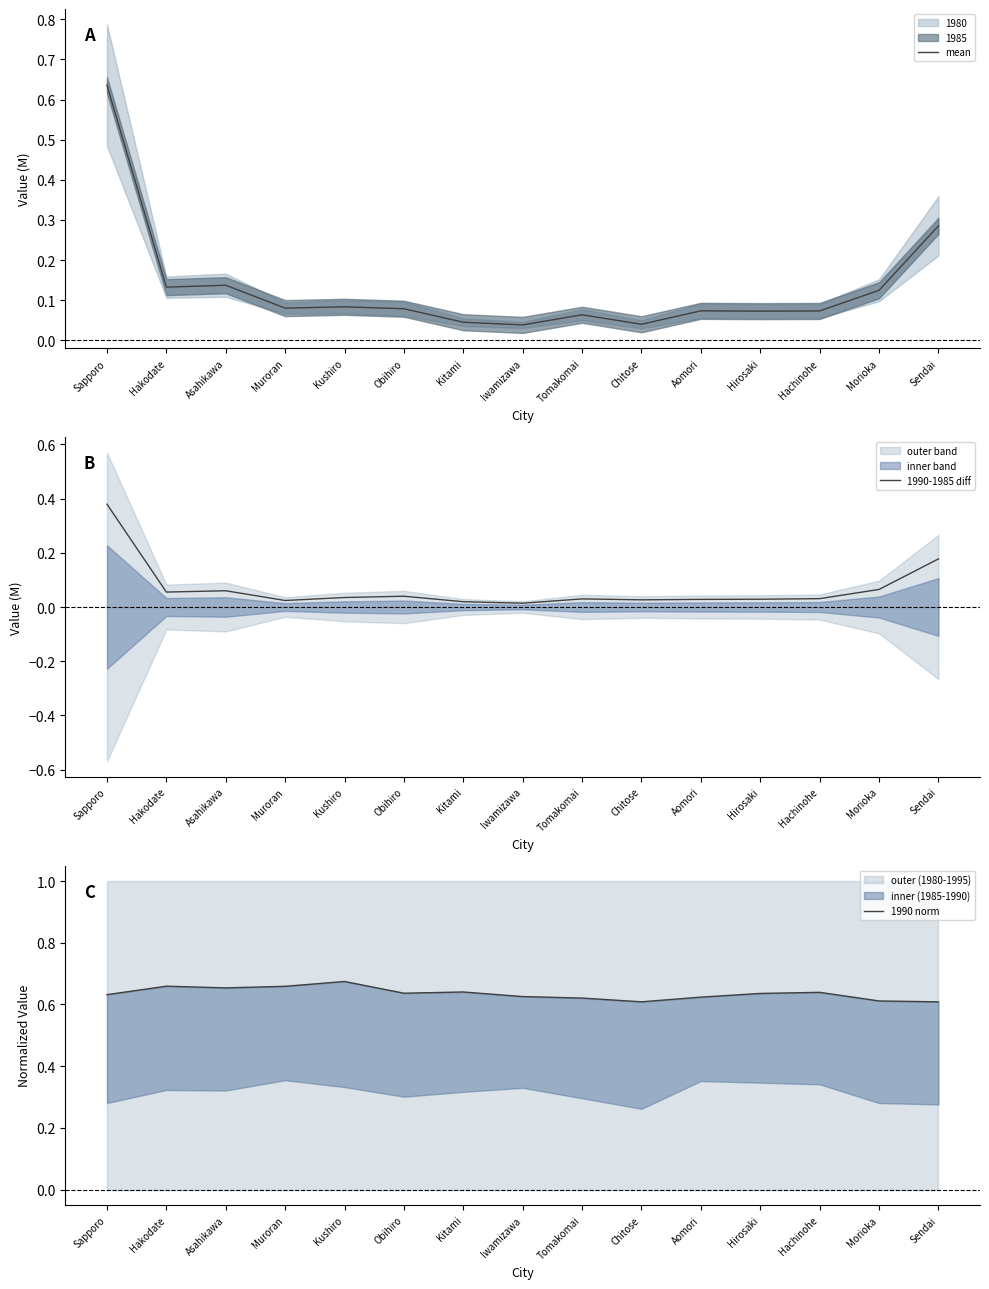

The mean series shows 0.0 at Chitose. True or false?

True